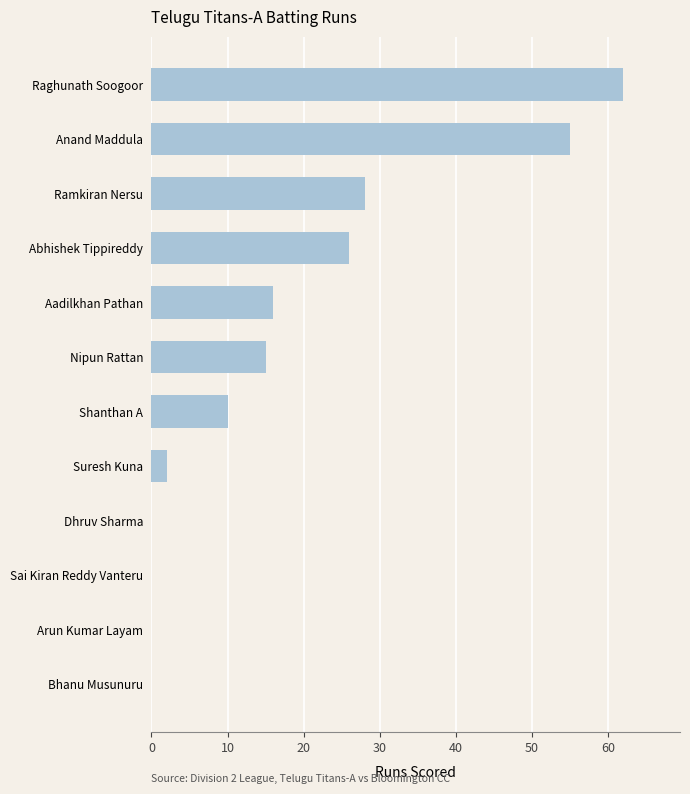

Does the chart contain stacked bars?

No